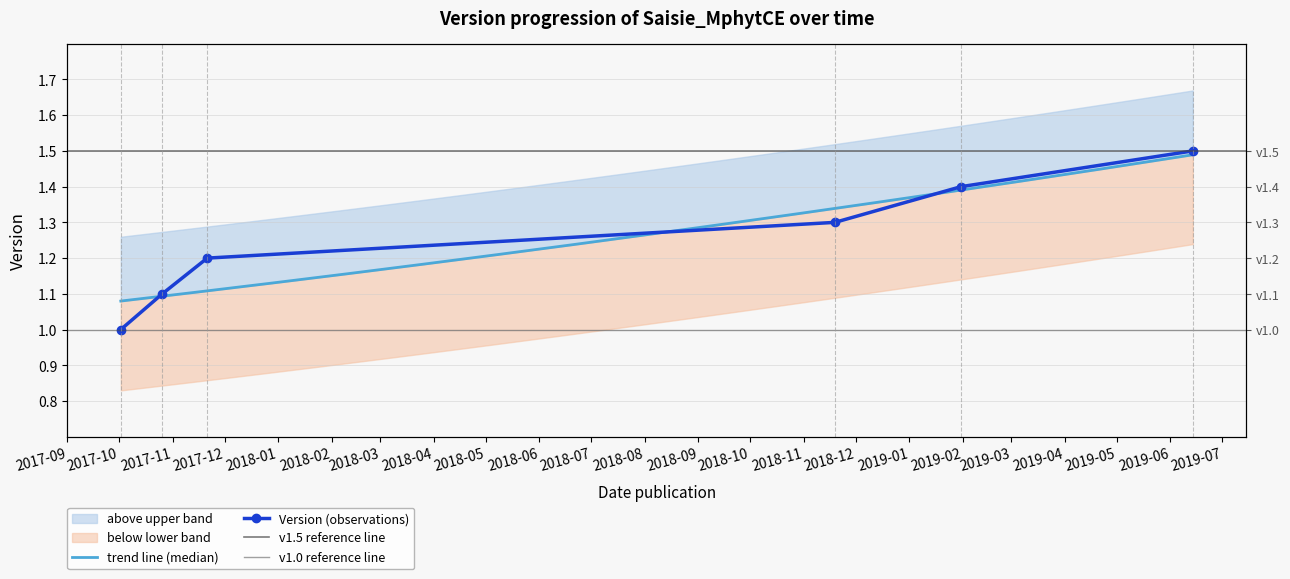

List the labels in order of value, largest first.

2019-06-14, 2019-01-31, 2018-11-19, 2017-11-21, 2017-10-26, 2017-10-02